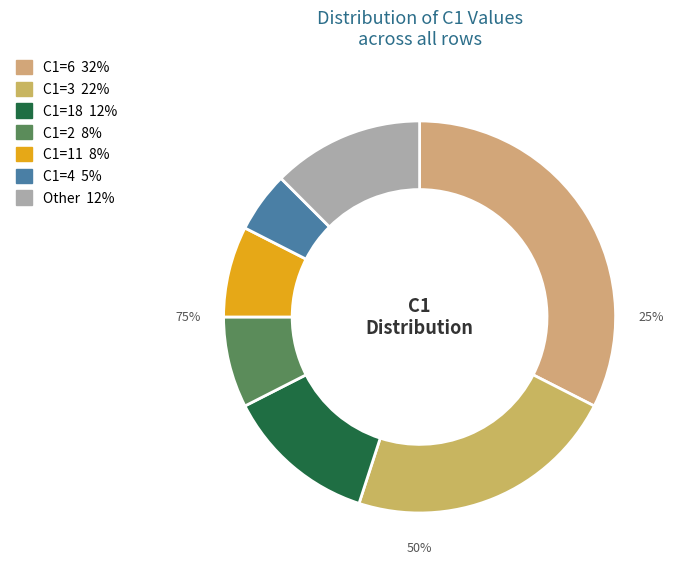

Does 18 represent more than half of the total?

No